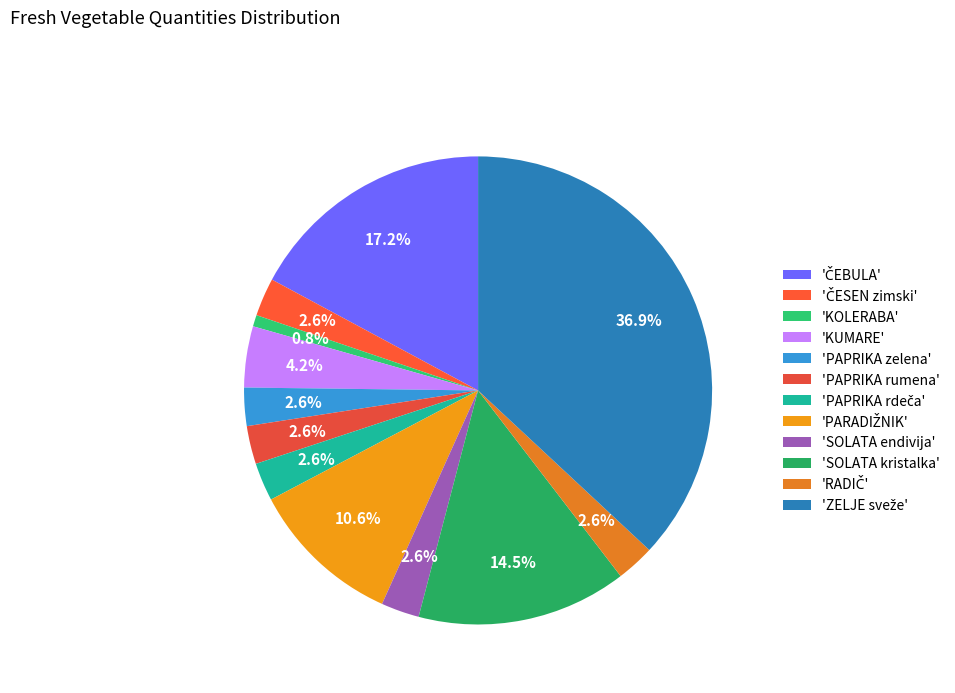

How many slices are in this pie chart?

12